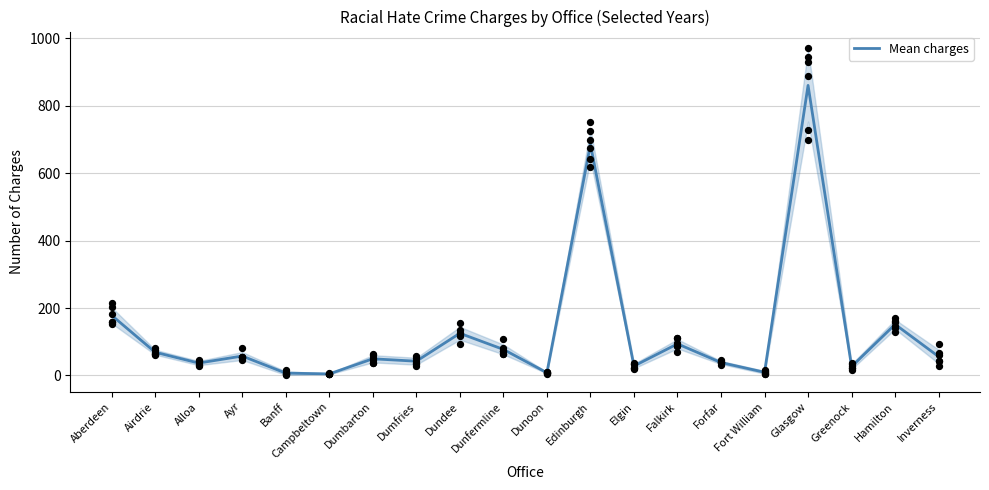

Approximately how many times larger is the value at Greenock compared to Dunoon?

3.2